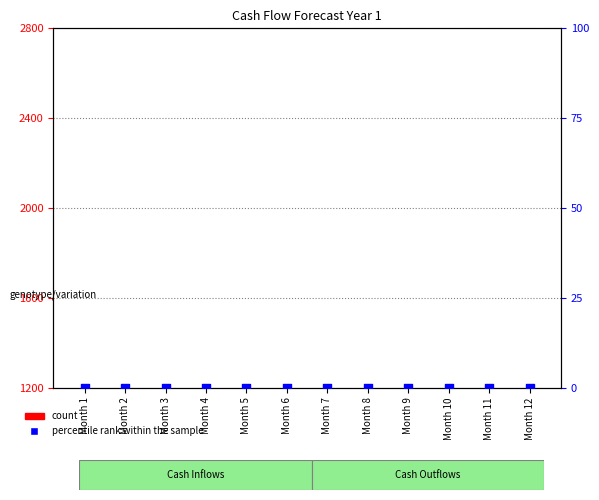

Which series reaches the maximum Y coordinate?

count